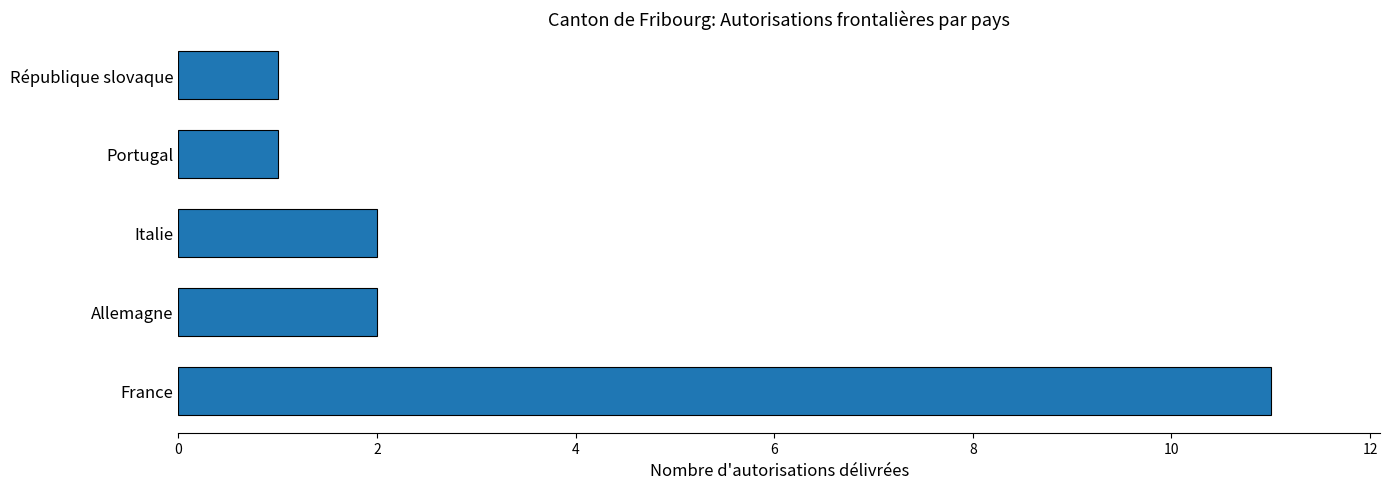

What is the difference between the maximum and minimum values?

10